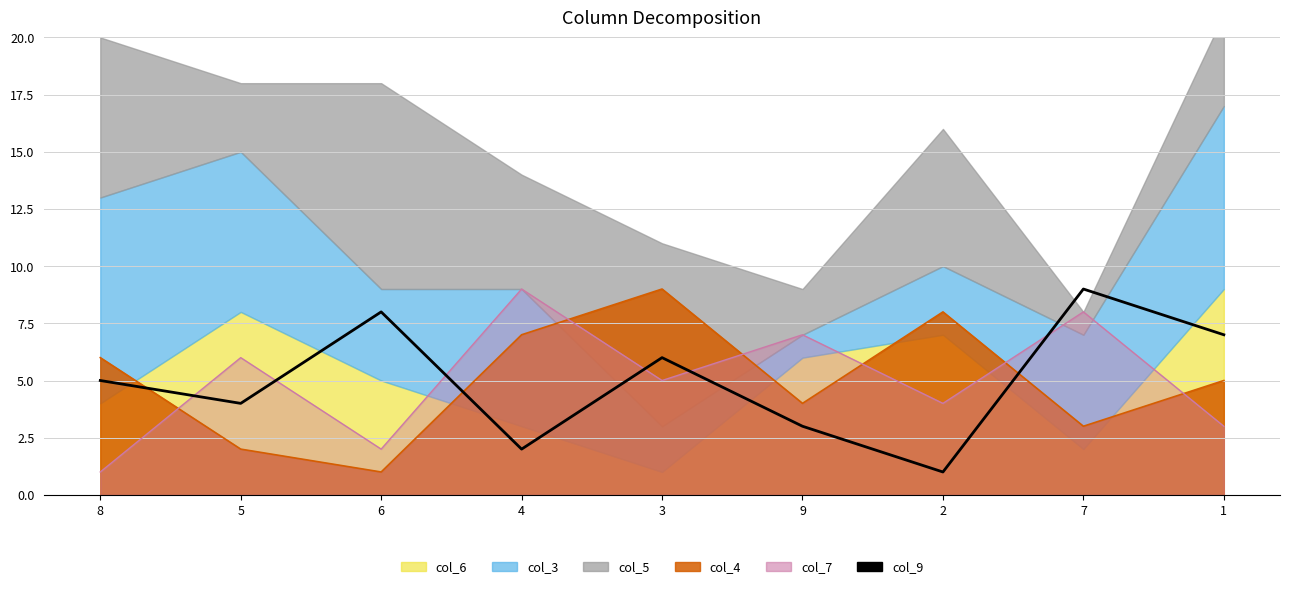

What is the value of the 6th point from the left?

3